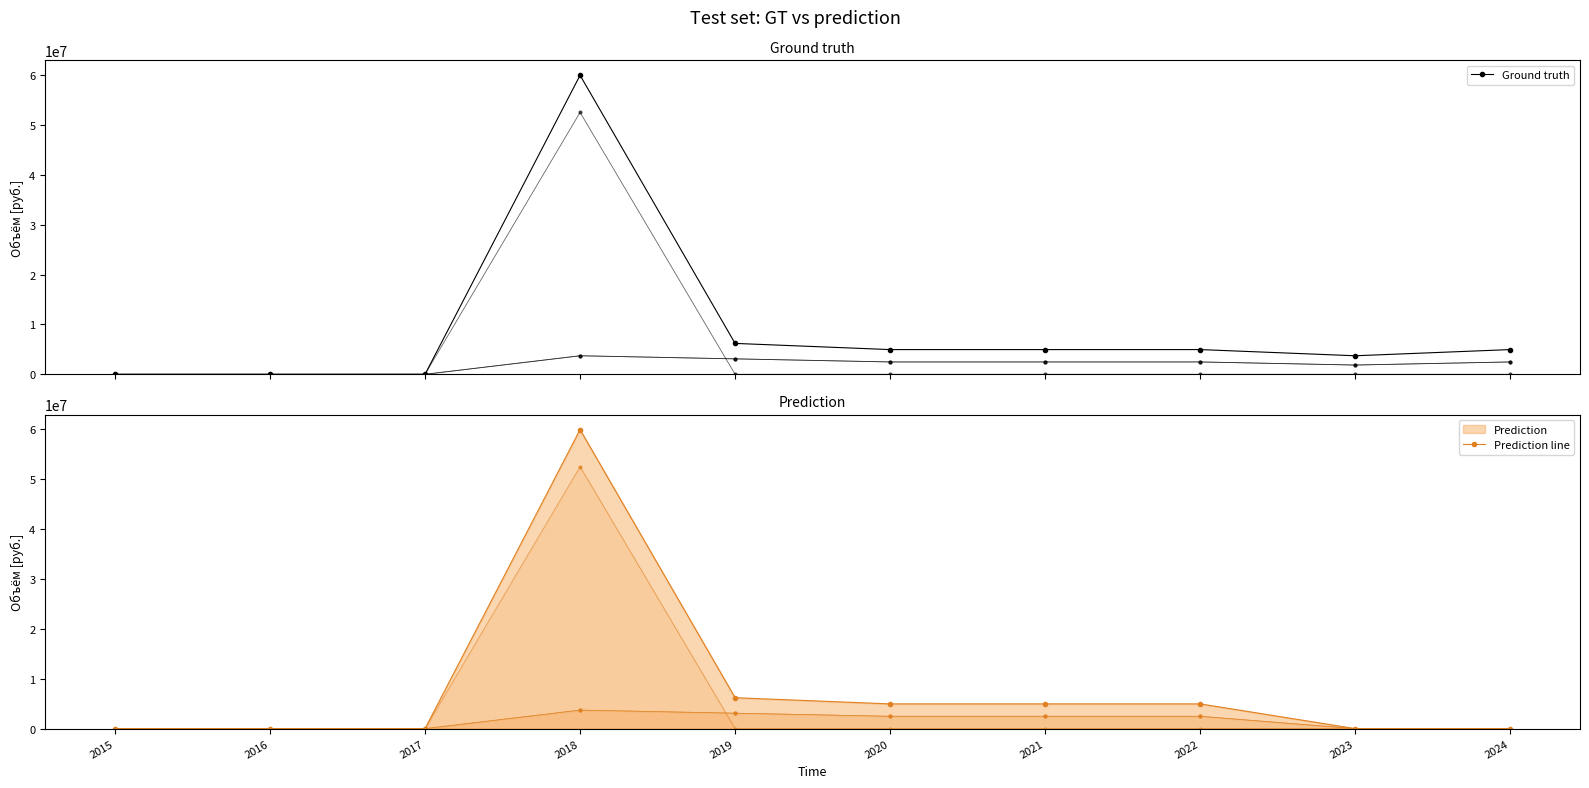

List the labels in order of Финансирование (план) value, smallest first.

2015, 2016, 2017, 2023, 2020, 2021, 2022, 2024, 2019, 2018